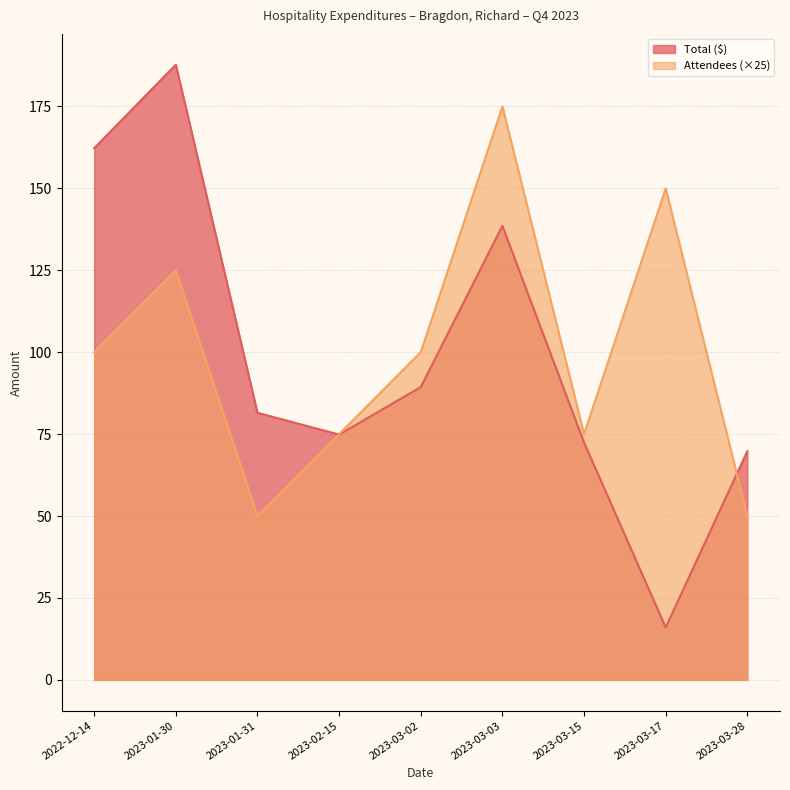

At which category does Attendees reach its first local valley?

2023-01-31